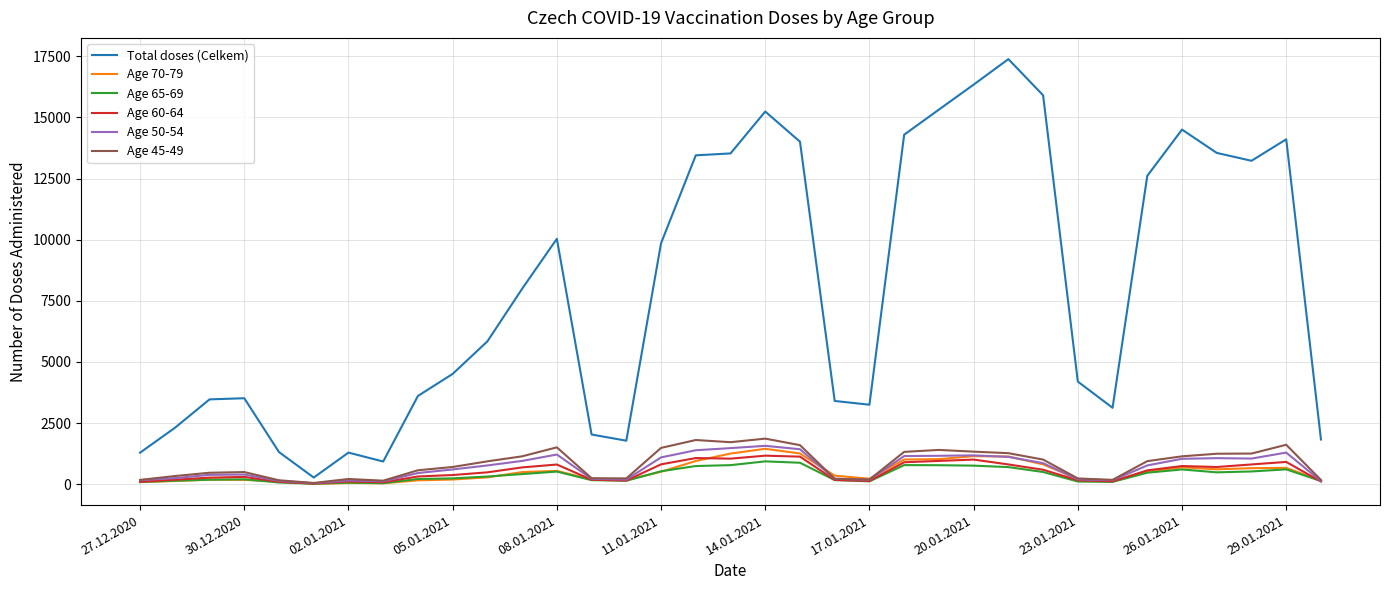

Which series has the largest range (max minus min)?

Total doses (Celkem)